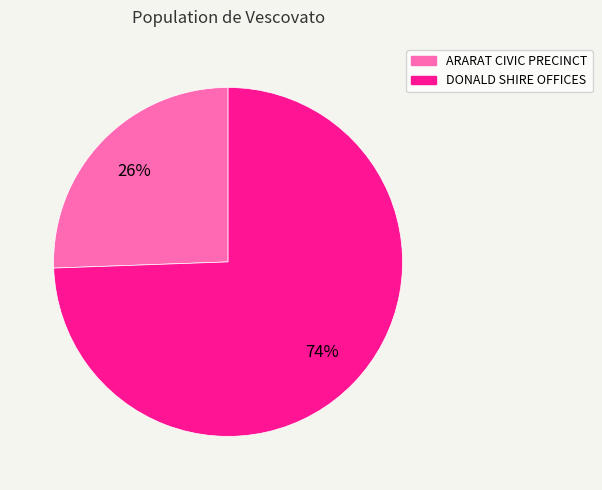

To the nearest percent, what percentage of the pie is ARARAT CIVIC PRECINCT?

26%